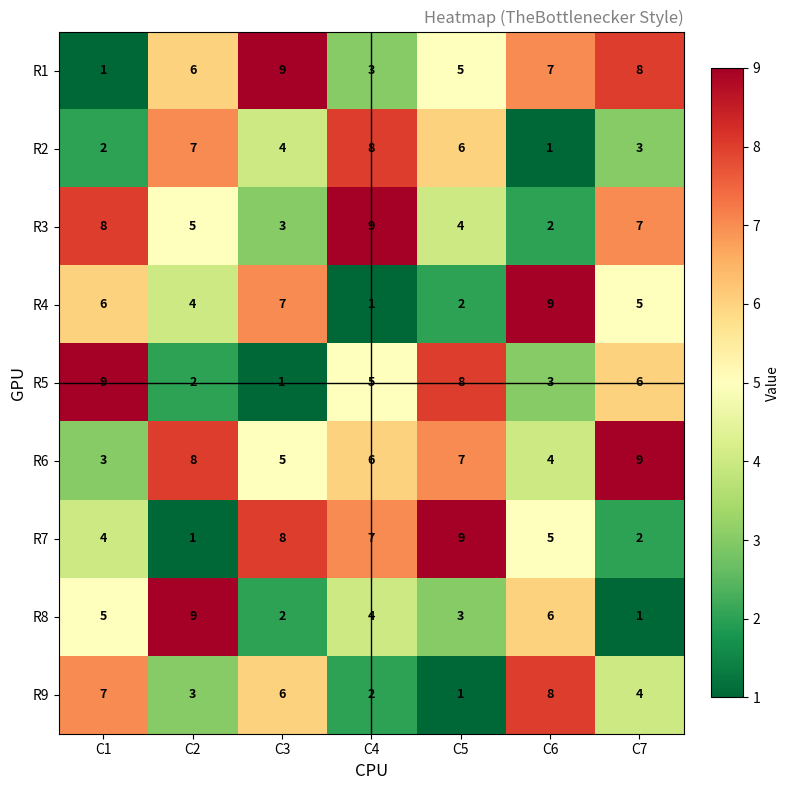

What is the difference between the maximum and minimum values in the R2 series?

7